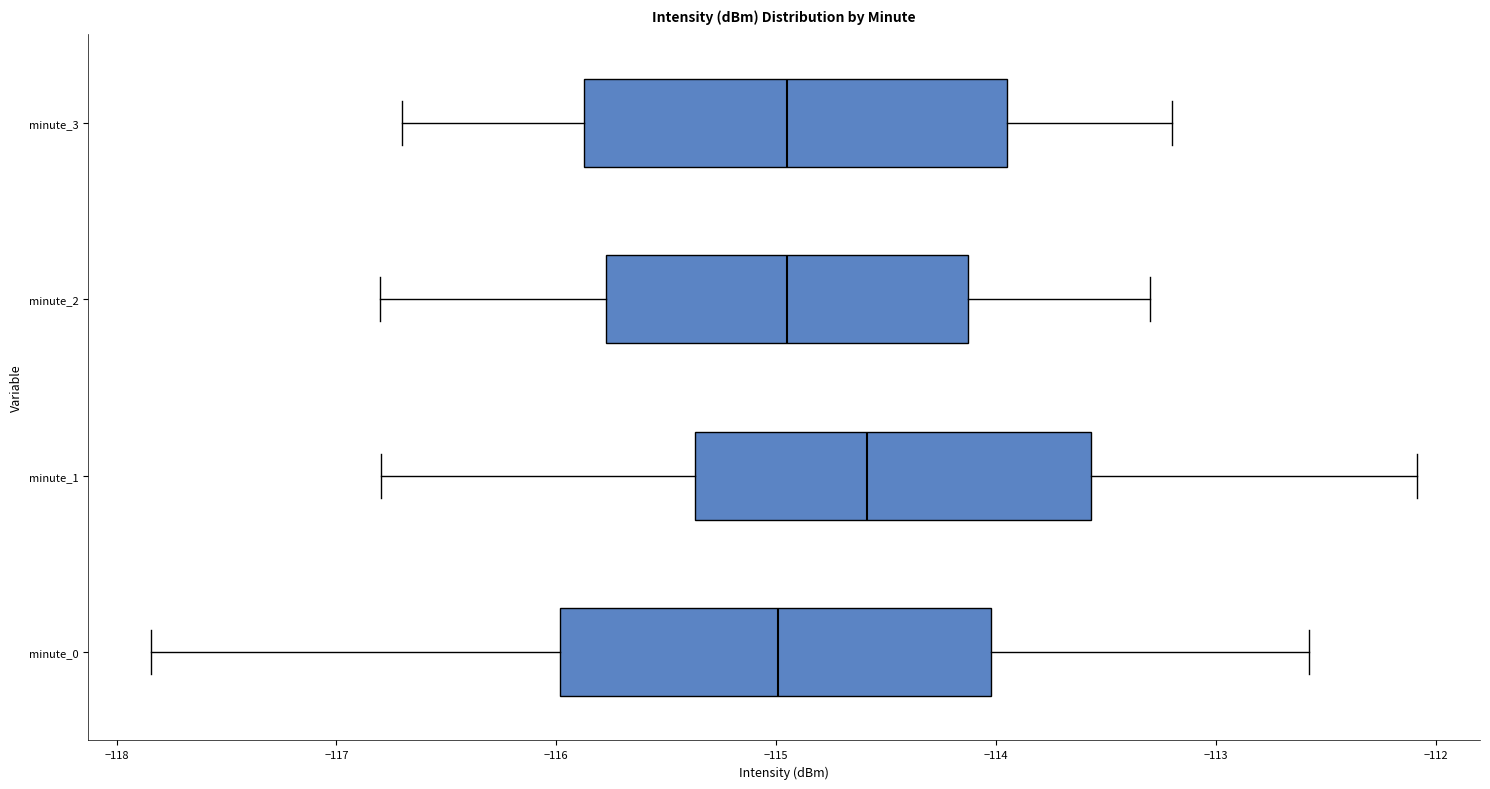

Where does the median line of the box for minute_2 sit on the x-axis? The values are not printed on the chart, so give them approximately, as read against the axis.

-114.9